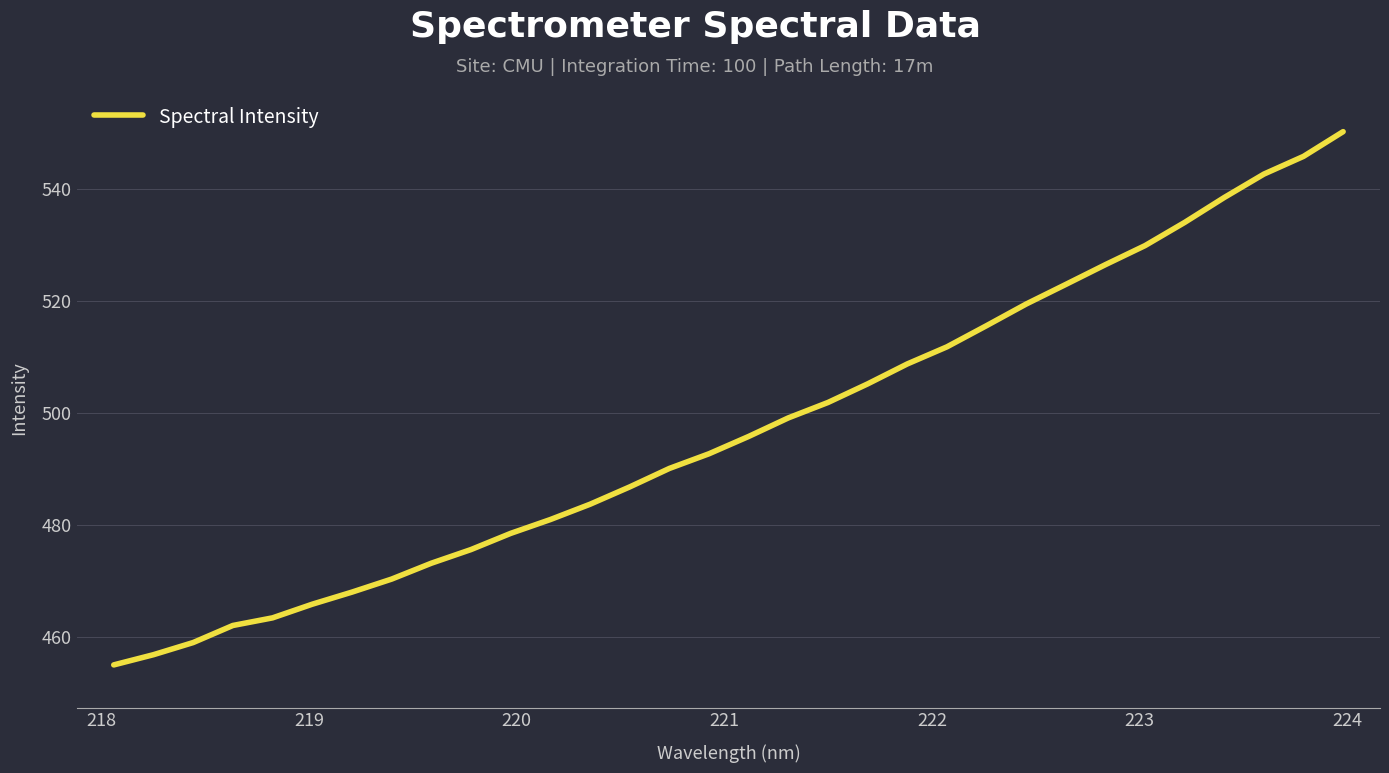

What is the difference between the maximum and minimum values?

95.2